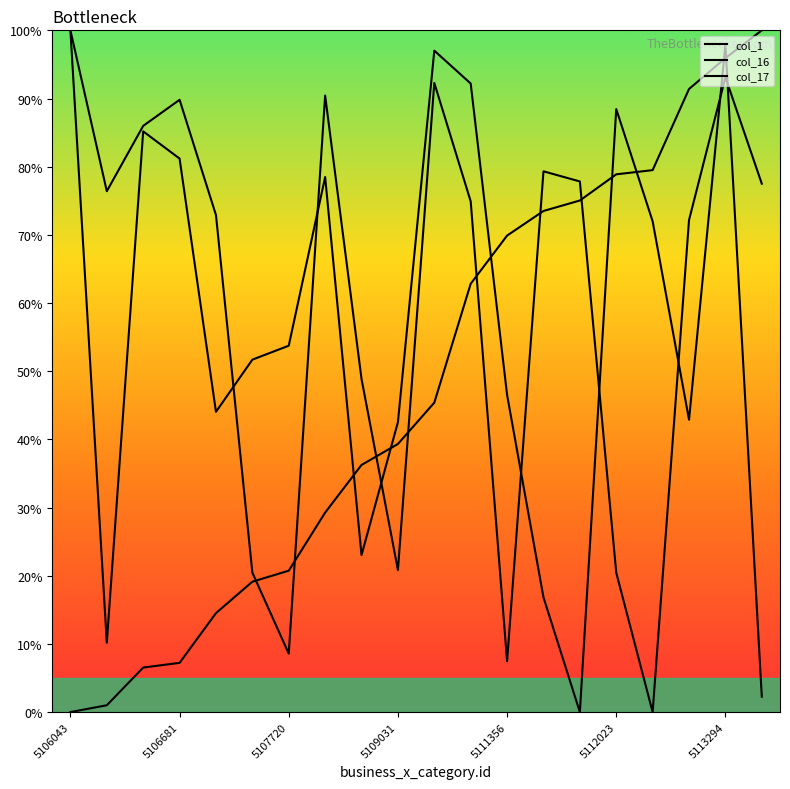

Is this an area chart (filled region under the line)?

No